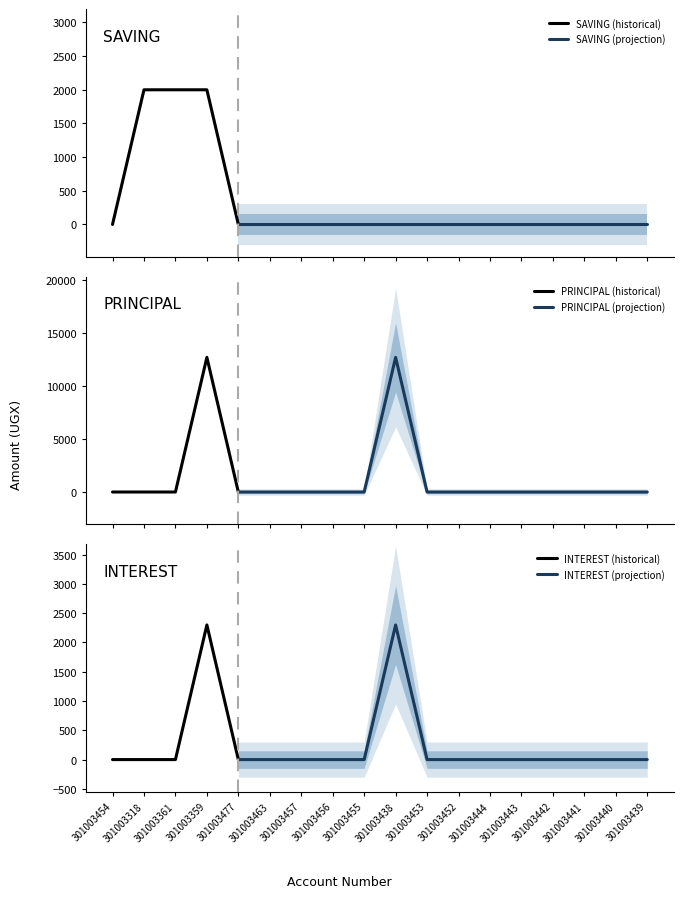

True or false: INTEREST (historical) has a value of -1088 at 301003454.

False